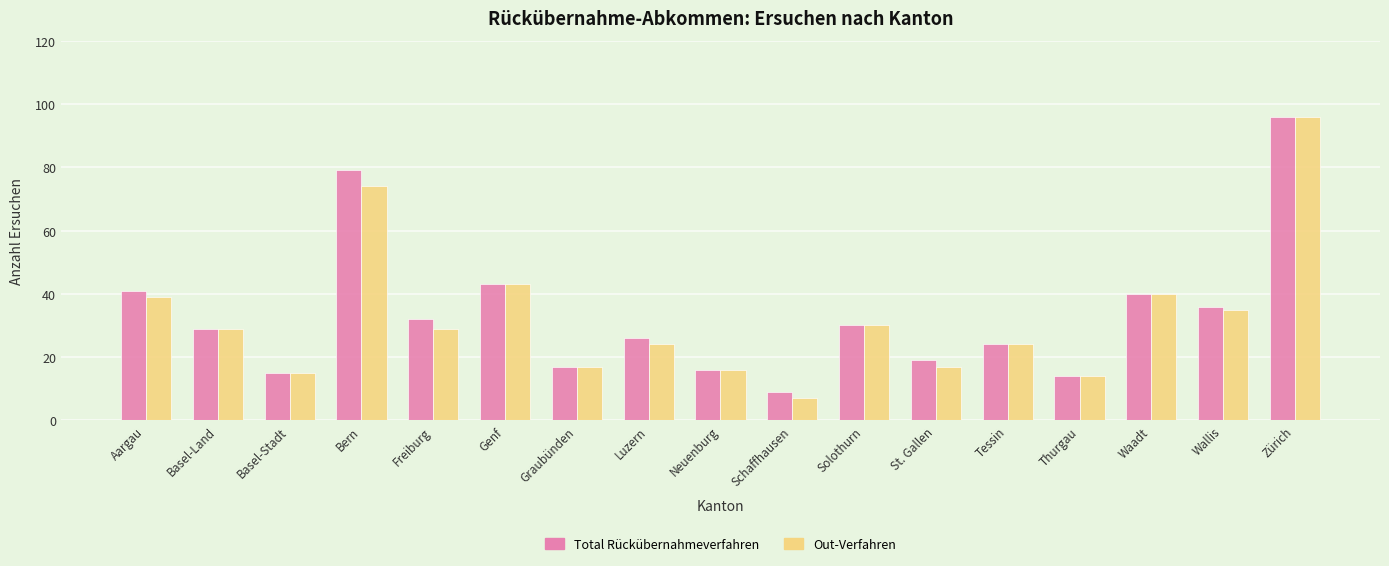

Read the Out-Verfahren value at Neuenburg.

16